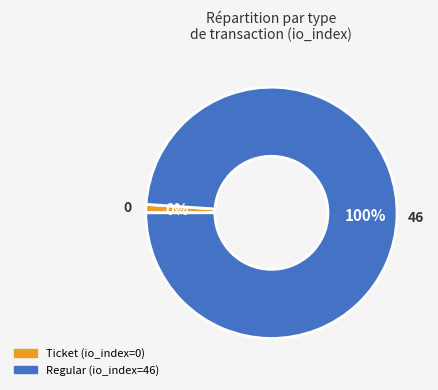

Is it true that Regular is 100% of the pie?

True